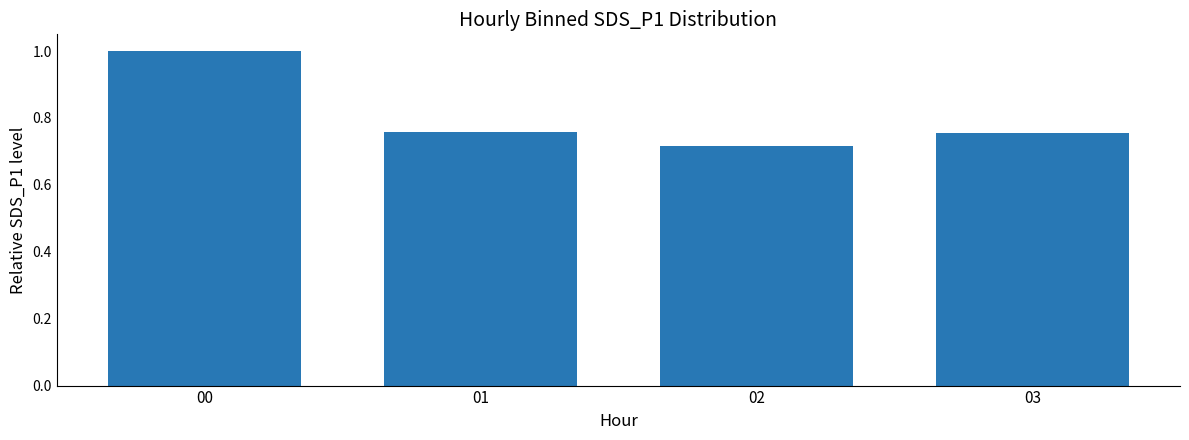

What is the maximum value shown in the chart?

1.0